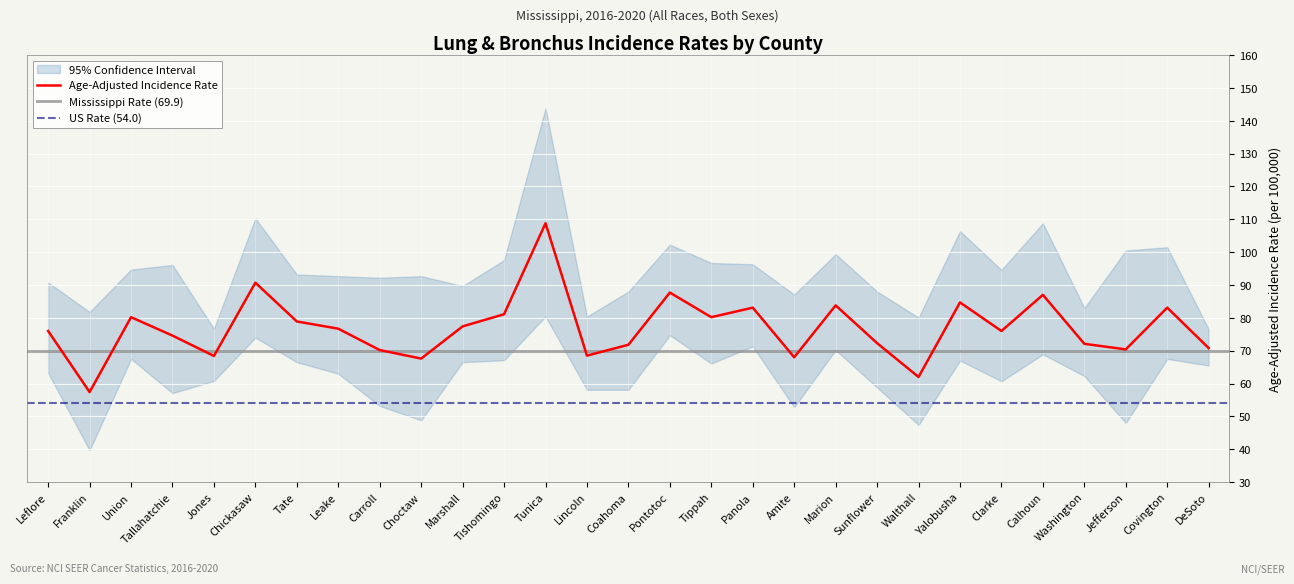

What is the average value of the Lower 95% CI series?

62.2